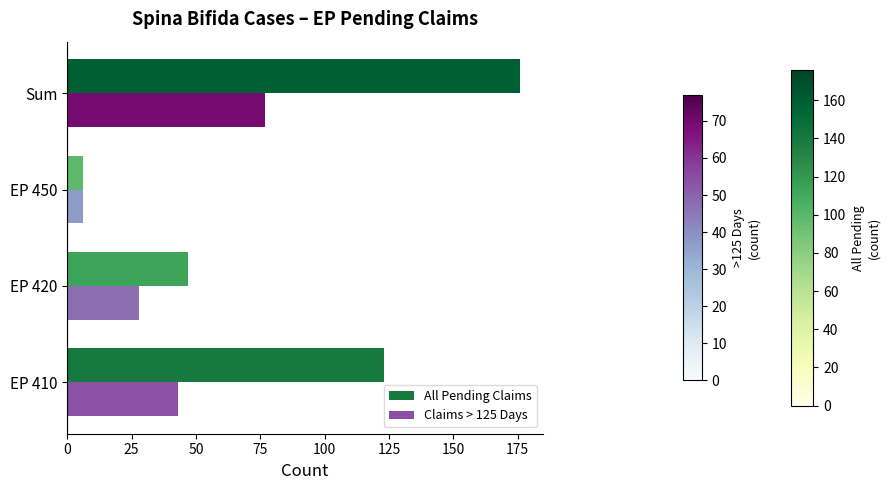

Which series has the widest spread of values?

All Pending Claims